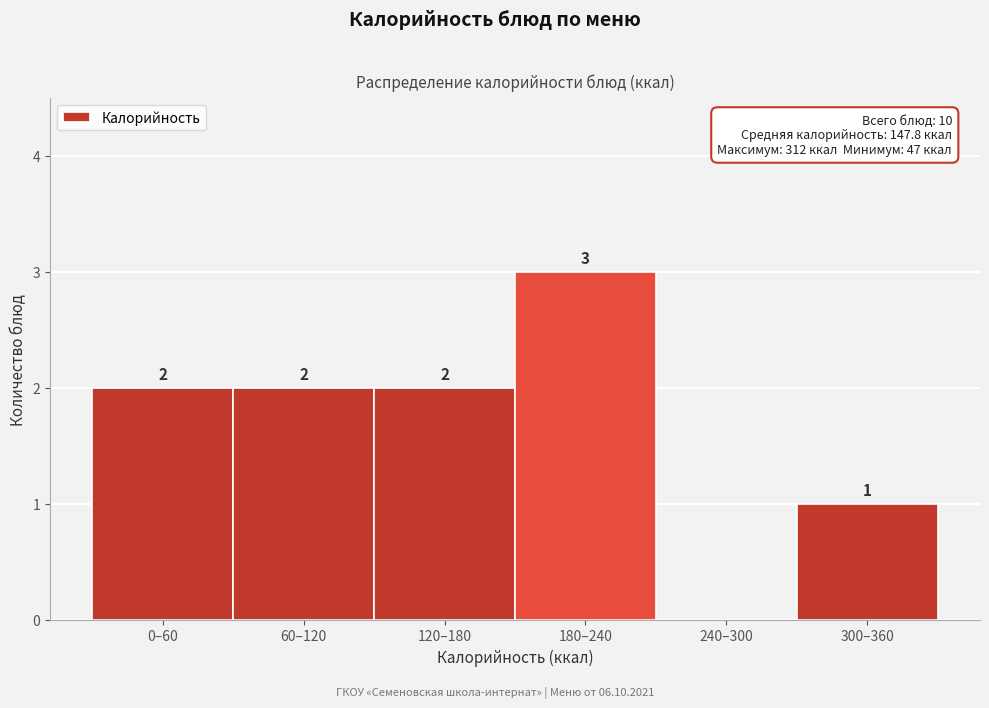

Reading left to right, what are all the values shown in this chart?

0–60=2	60–120=2	120–180=2	180–240=3	240–300=0	300–360=1